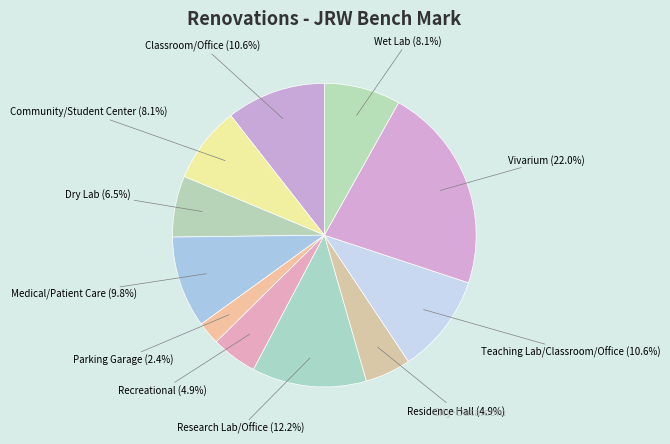

Which category has the smallest portion of the pie?

Parking Garage